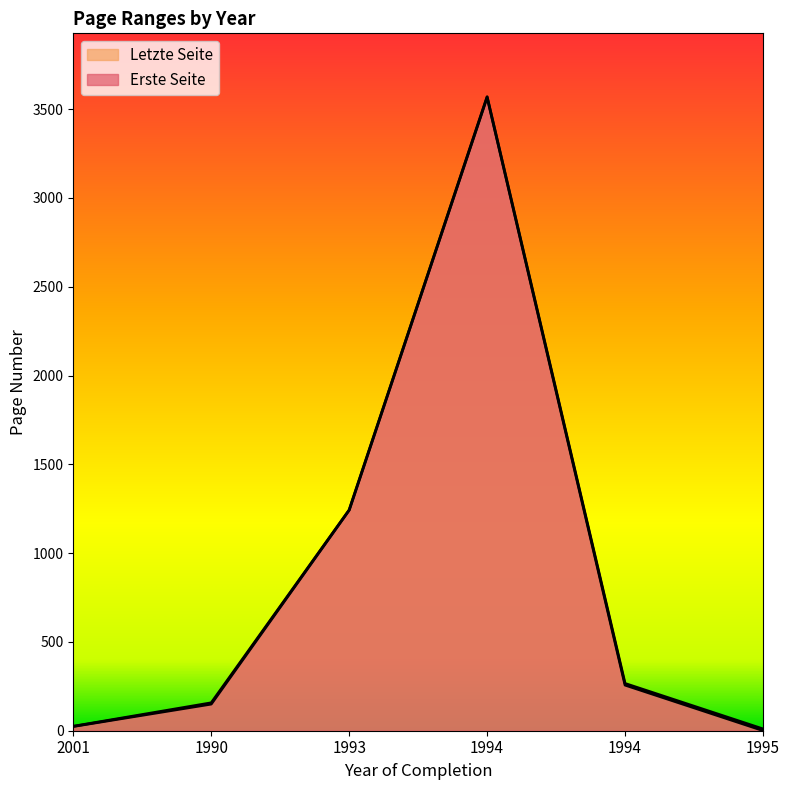

Reading right to left, extract all data points from this chart.

Erste Seite: 1	257	3567	1242	150	24
Letzte Seite: 10	266	3570	1243	157	25